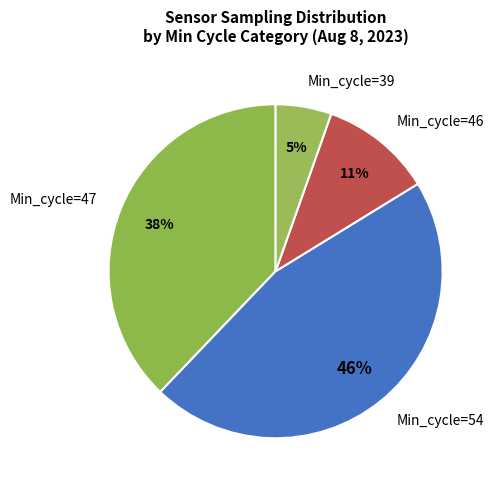

What is the smallest slice in the pie chart?

Min_cycle=39